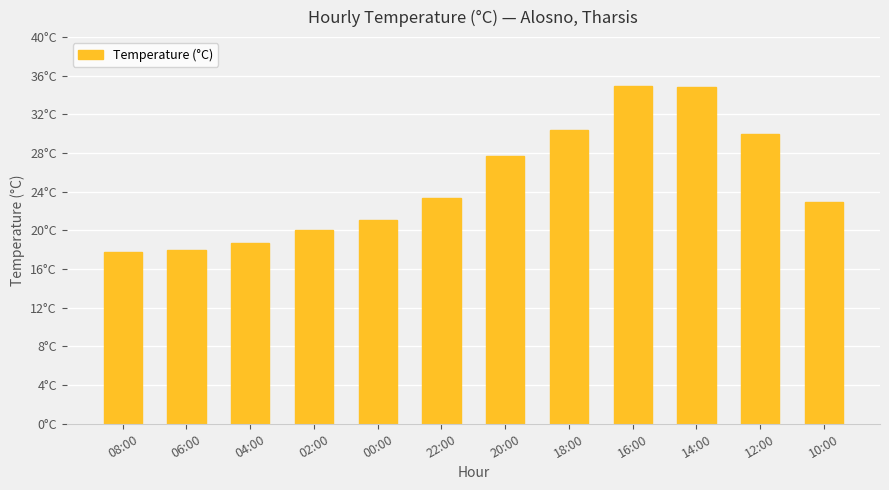

Reading left to right, extract all data points from this chart.

08:00=17.8	06:00=18.0	04:00=18.7	02:00=20.0	00:00=21.1	22:00=23.4	20:00=27.7	18:00=30.4	16:00=34.9	14:00=34.8	12:00=30.0	10:00=22.9